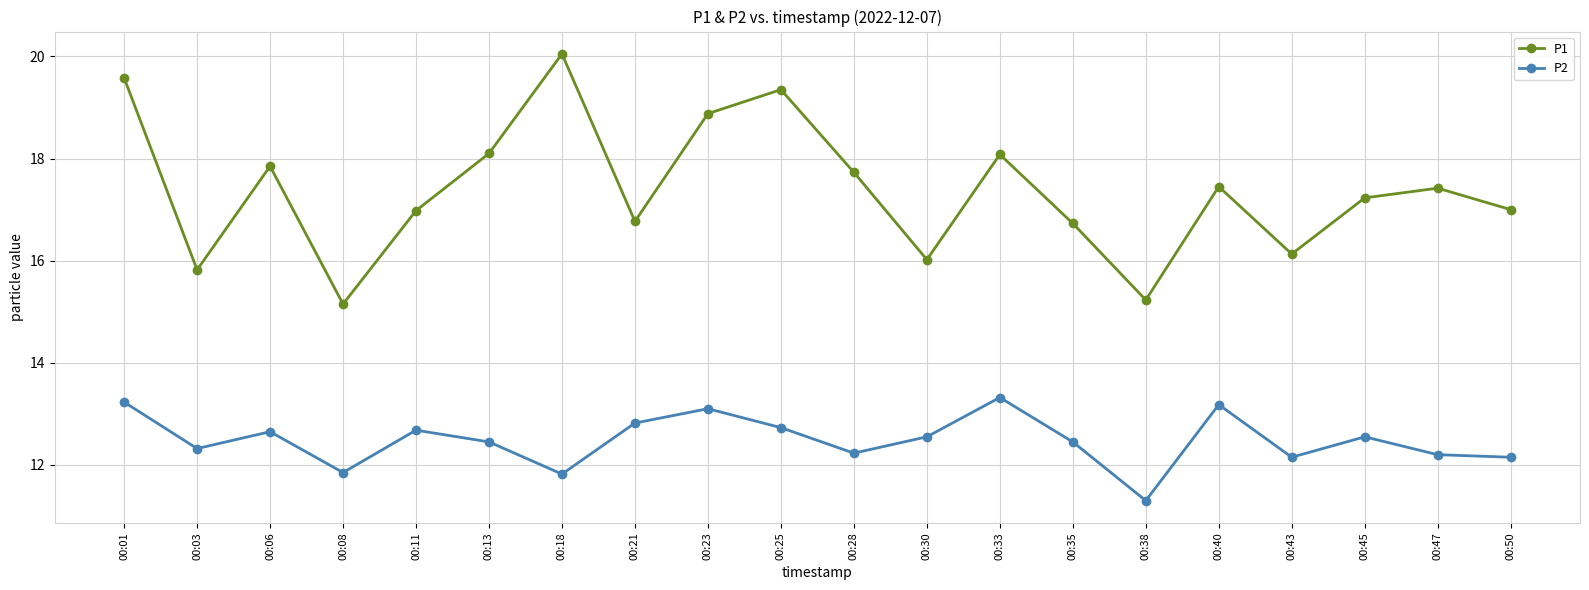

The P1 series shows 17.0 at 00:50. True or false?

True